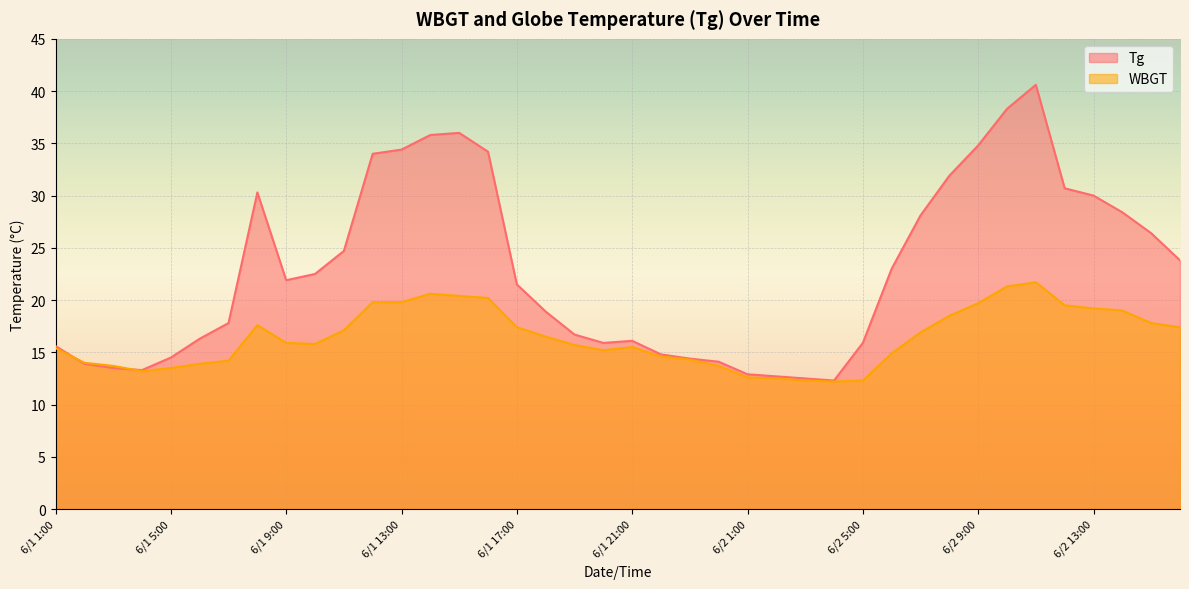

Where is Tg nearest to the value 26?

6/2 15:00